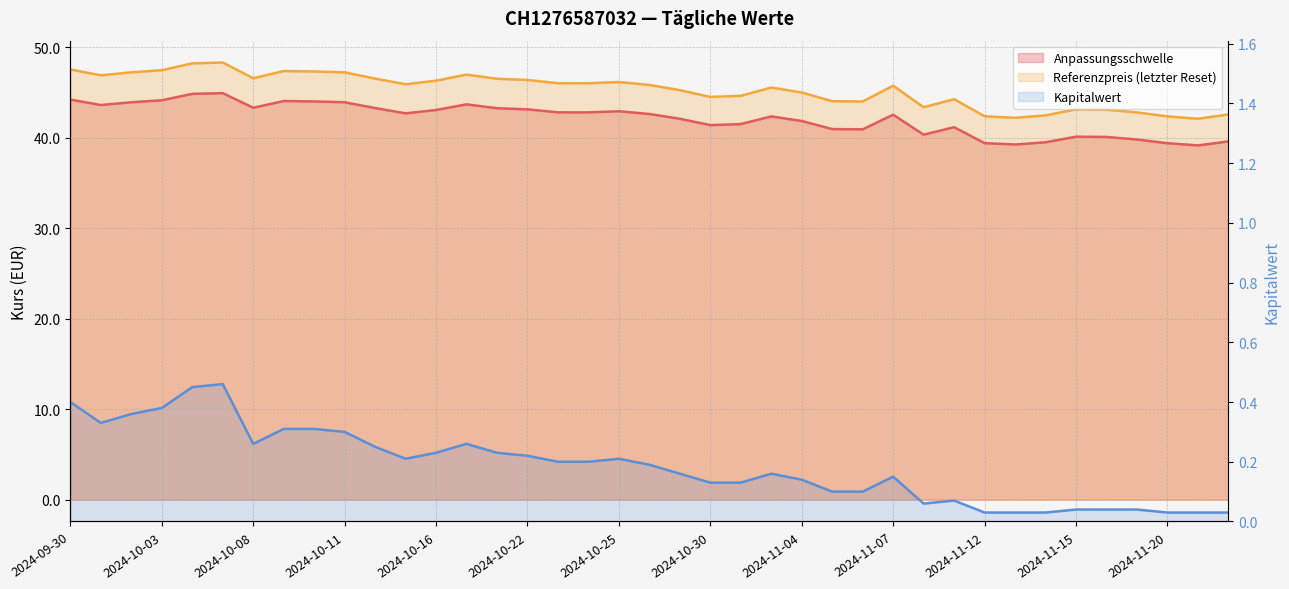

What is the sum of the Kapitalwert values at 2024-11-06 and 2024-10-02?

0.5